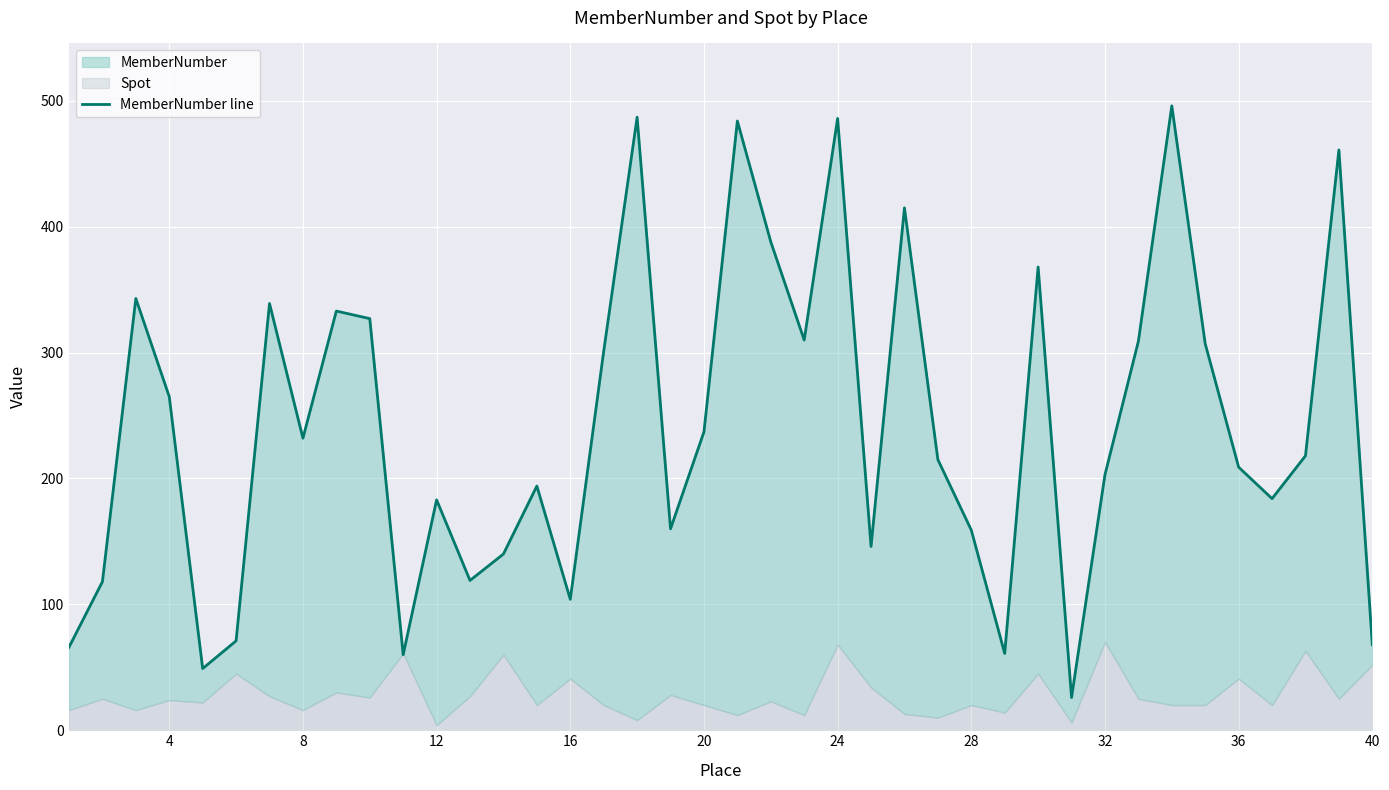

What is the difference between the maximum and minimum values?

470